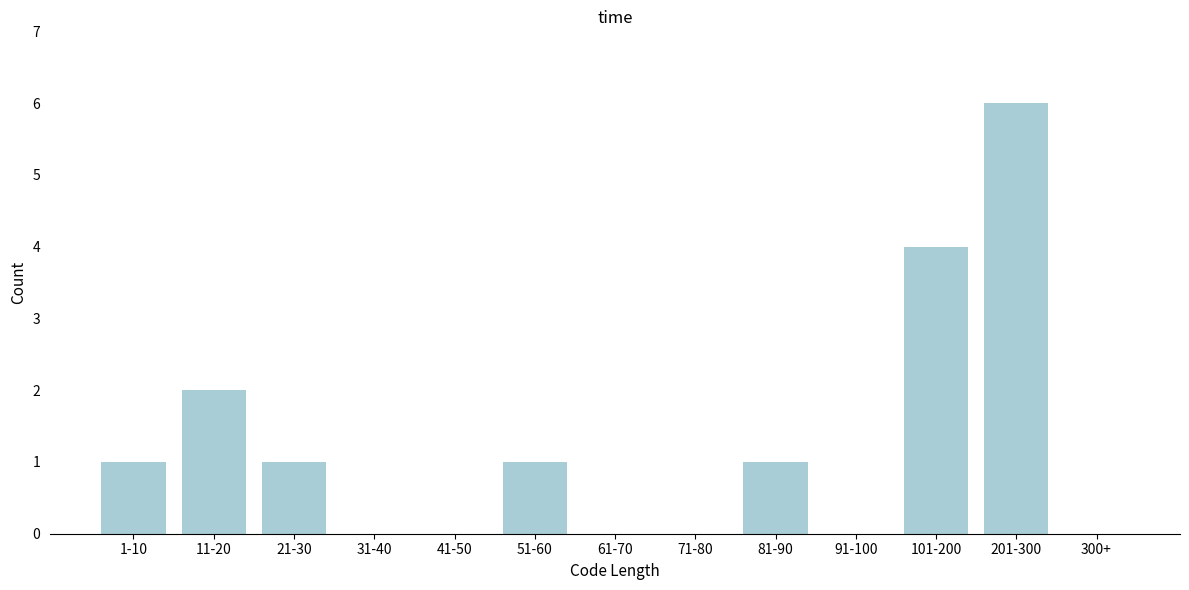

Reading left to right, list all the values displayed in this chart.

1-10=1	11-20=2	21-30=1	31-40=0	41-50=0	51-60=1	61-70=0	71-80=0	81-90=1	91-100=0	101-200=4	201-300=6	300+=0